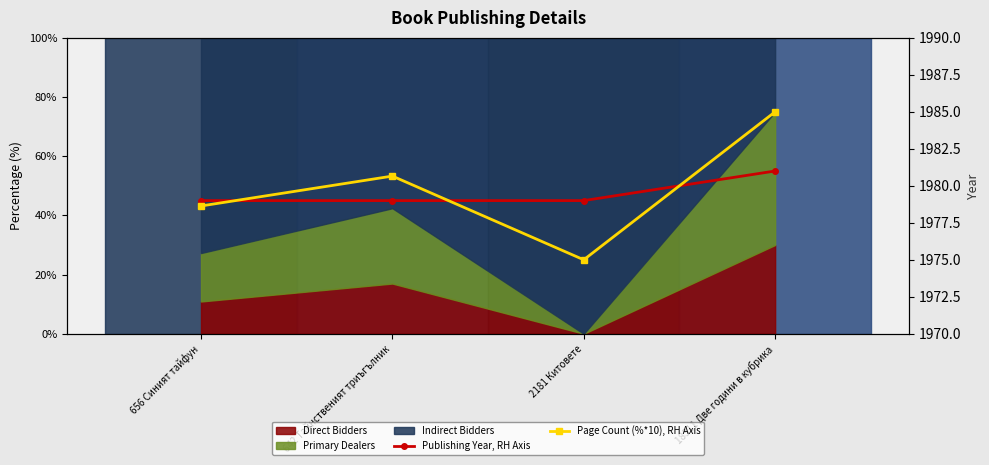

How many lines are shown in the chart?

2